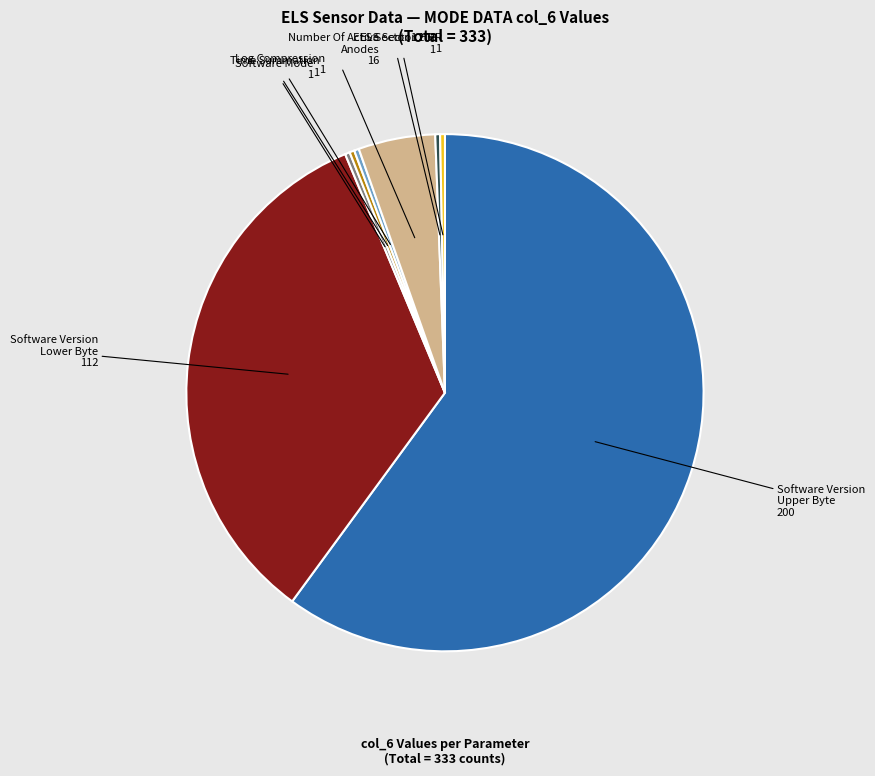

Between Software Version Upper Byte 200 and Time Summation 1, which is larger?

Software Version Upper Byte 200